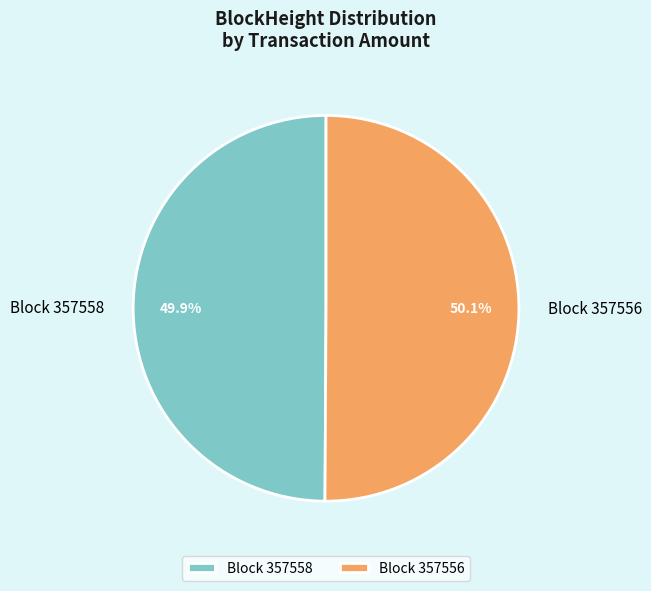

What is the total percentage of Block 357558 and Block 357556?

100.0%